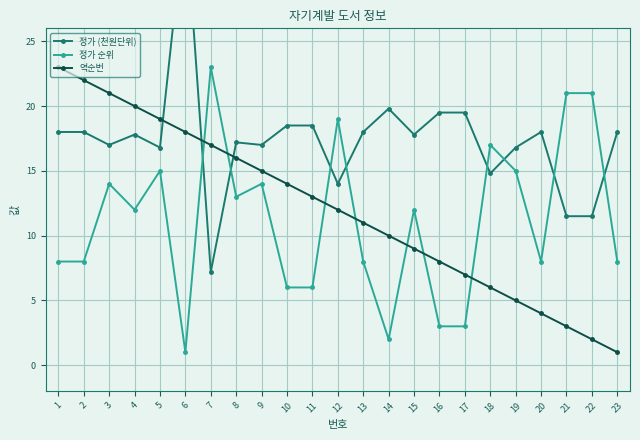

Which category has the highest value in the 정가 (천원단위) series?

6